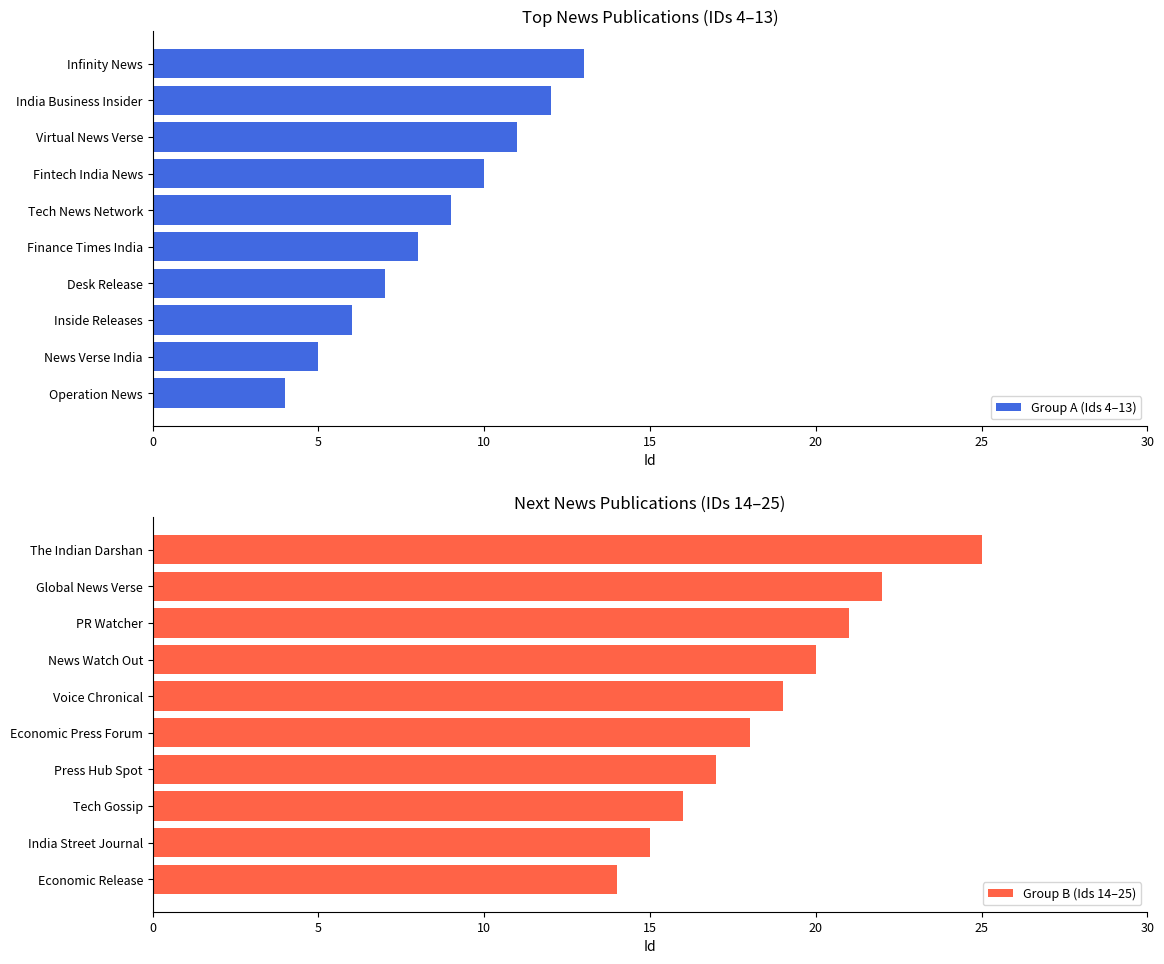

Reading right to left, transcribe all the data shown in this chart.

Group A (Ids 4–13): 13	12	11	10	9	8	7	6	5	4
Group B (Ids 14–25): 25	22	21	20	19	18	17	16	15	14